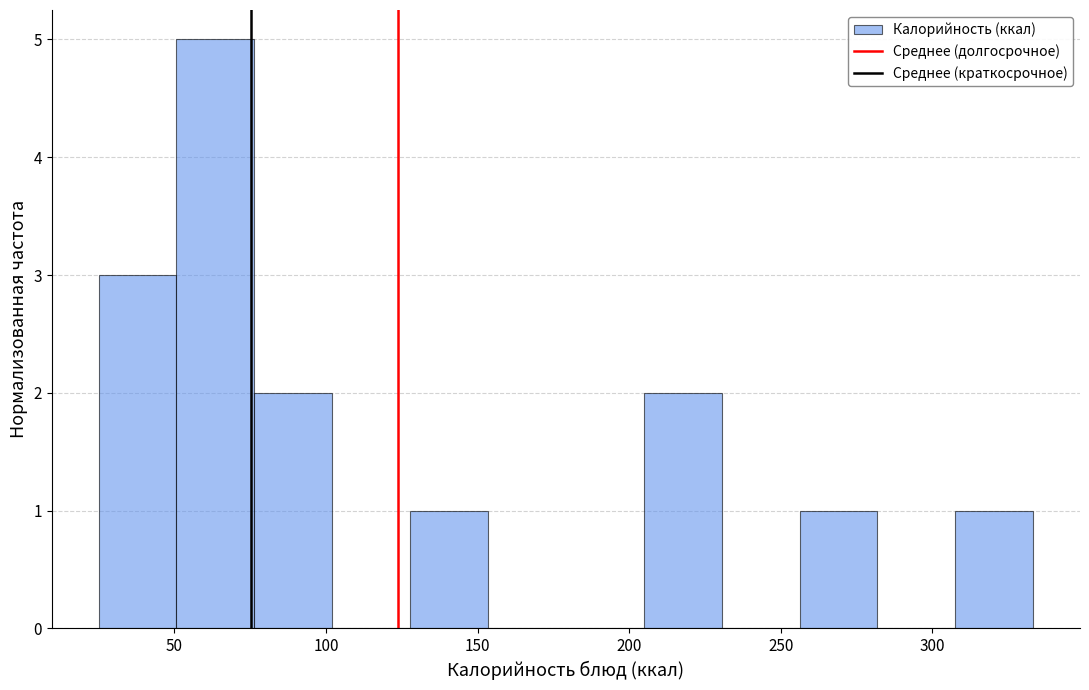

Which range on the x-axis has the tallest bar?

50 to 75